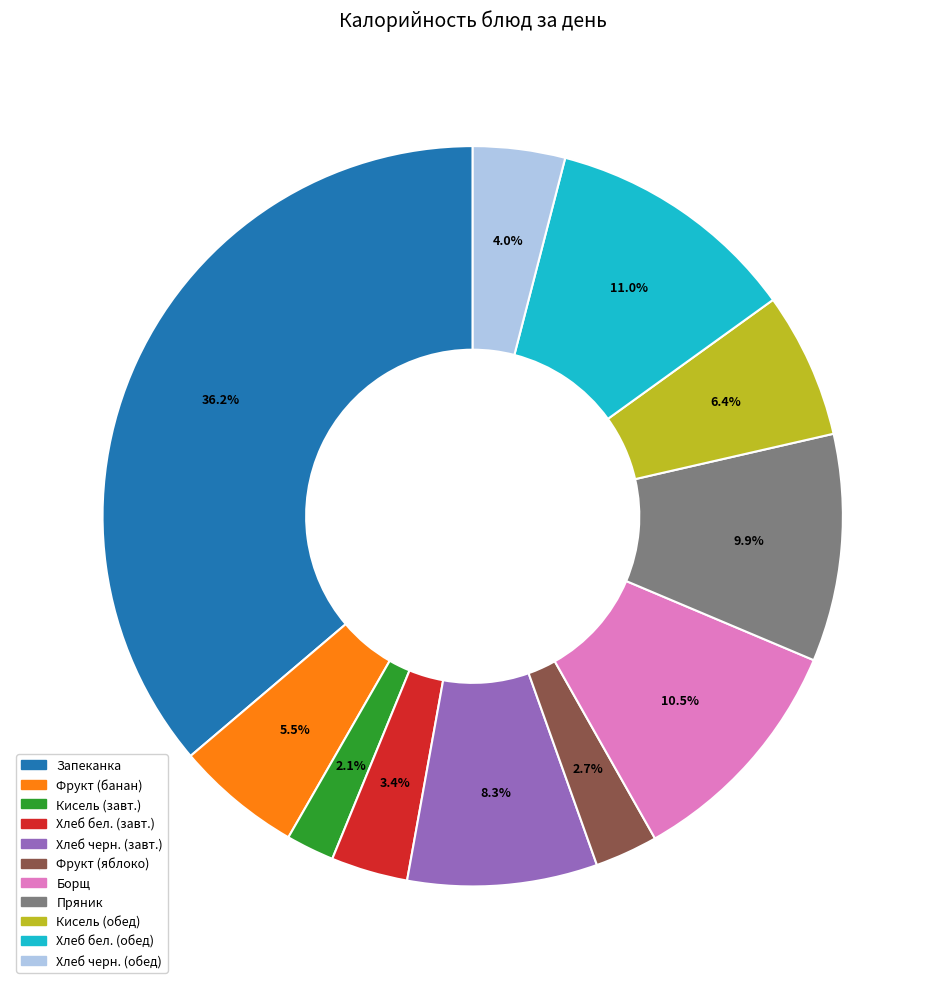

Which slice is the smallest?

Кисель (завт.)